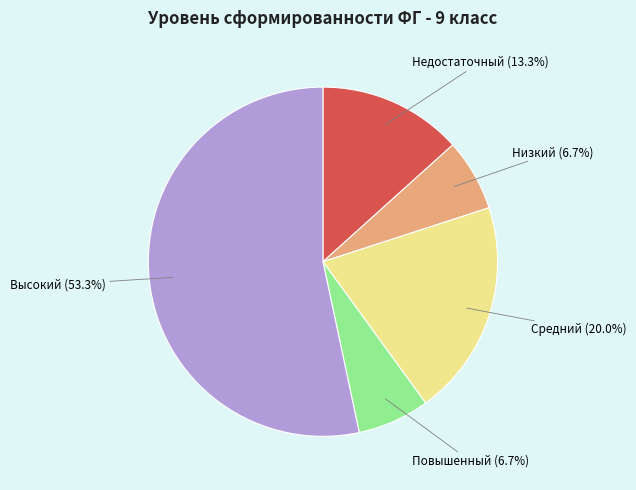

How many segments does this pie chart have?

5